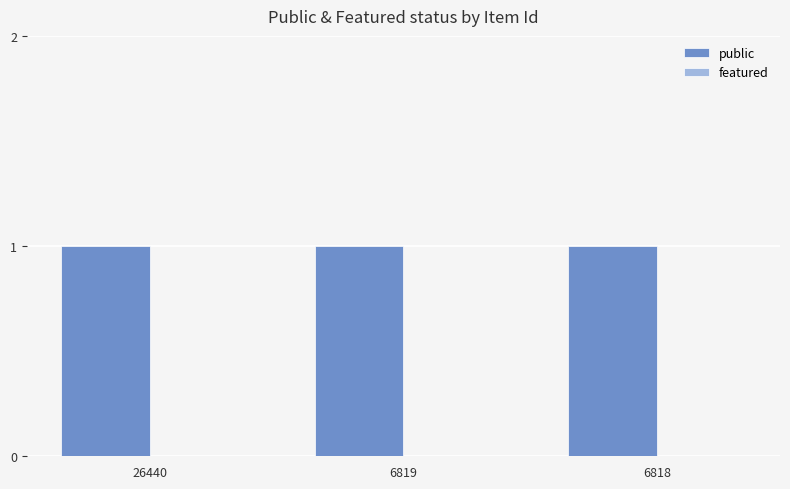

True or false: featured has a value of 0 at 26440.

True